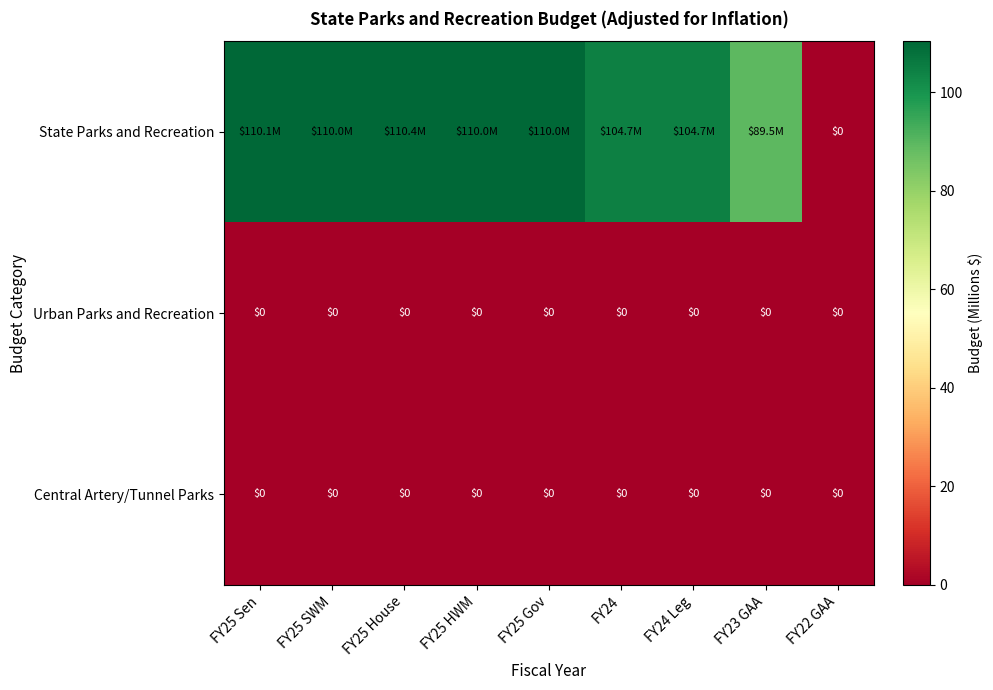

List the series in order of their peak value, highest first.

State Parks and Recreation, Urban Parks and Recreation, Central Artery/Tunnel Parks